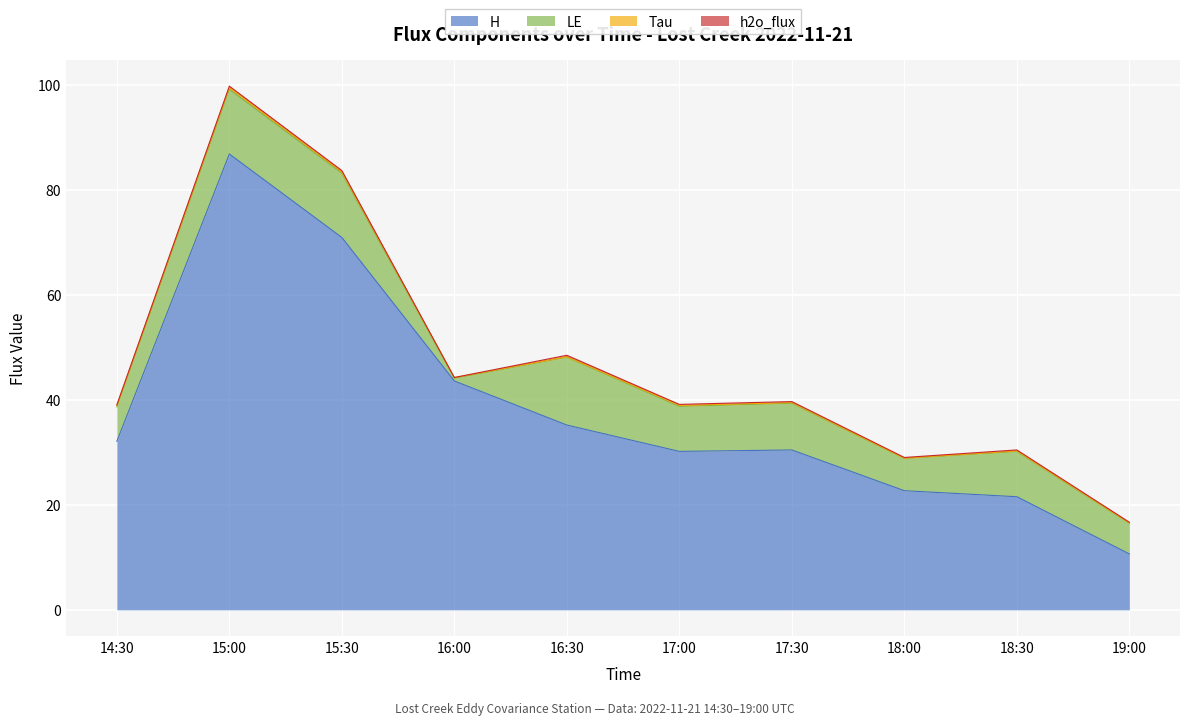

Where is LE nearest to the value 6?

19:00